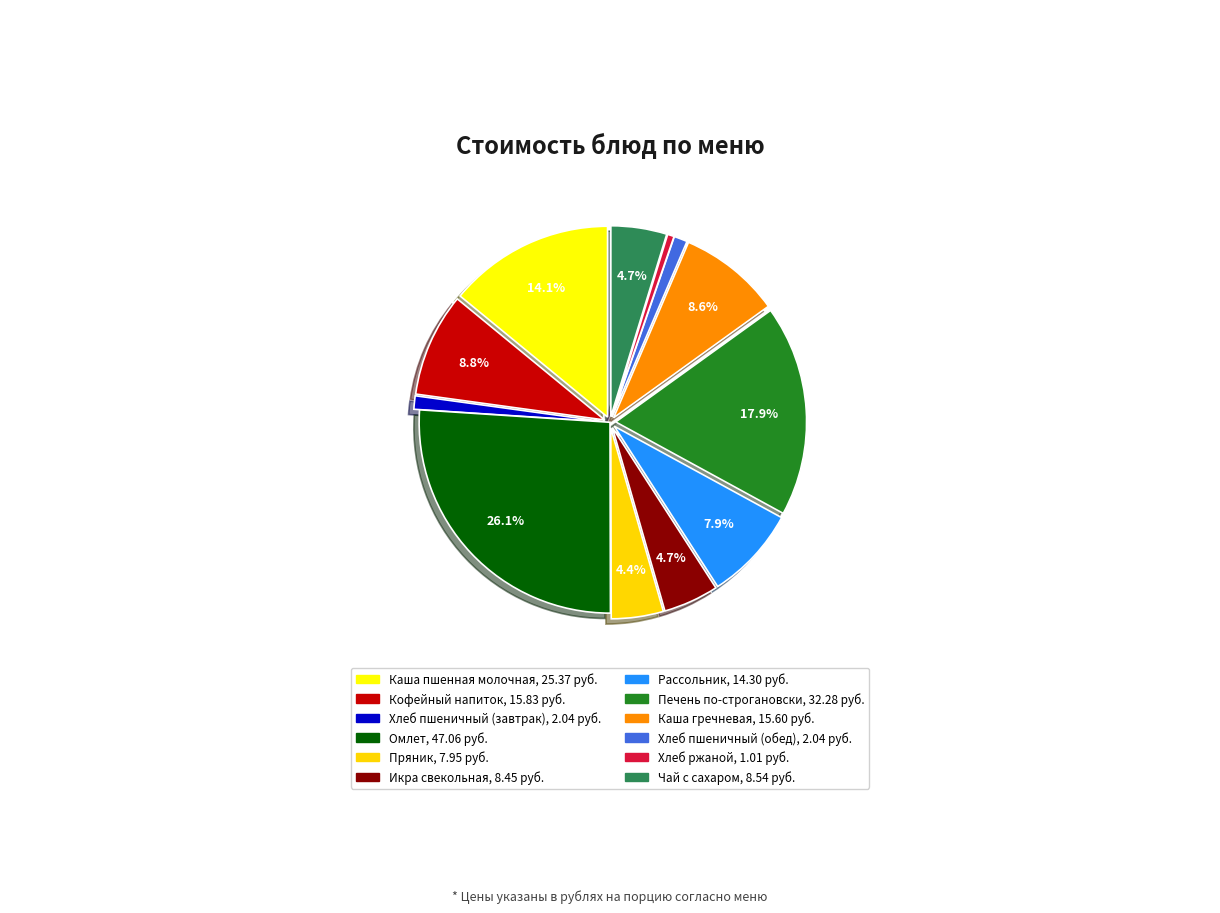

To the nearest percent, what is the average slice percentage?

8%